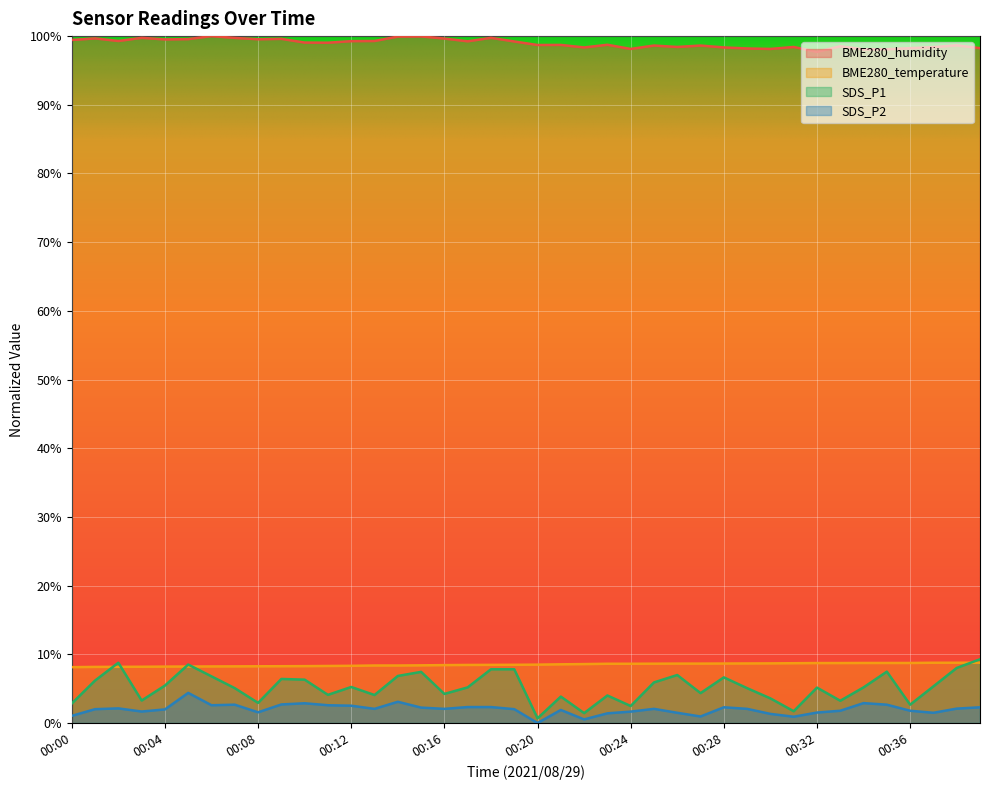

How many interior local valleys does the SDS_P2 series have?

10